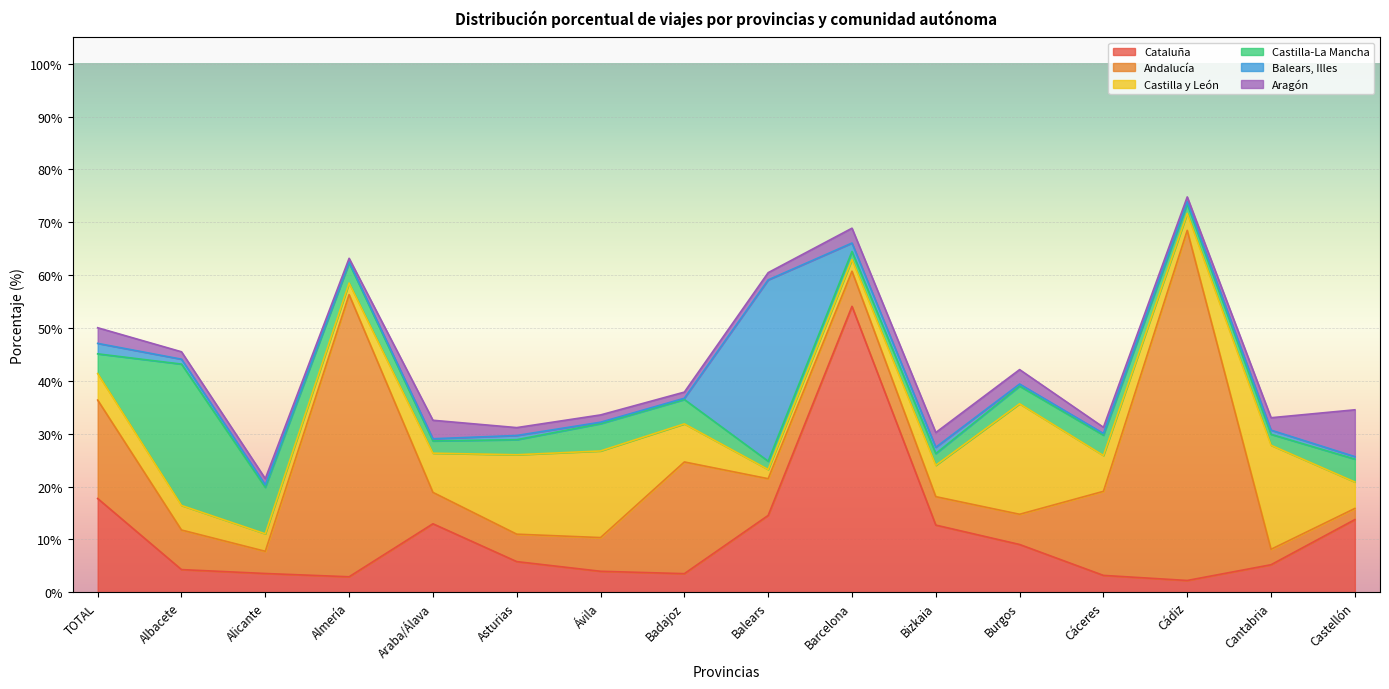

At which label does Castilla y León reach its minimum?

Balears